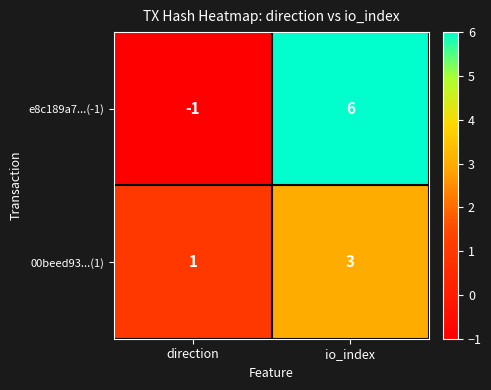

Rank the series by their maximum value, from lowest to highest.

00beed93...(1), e8c189a7...(-1)